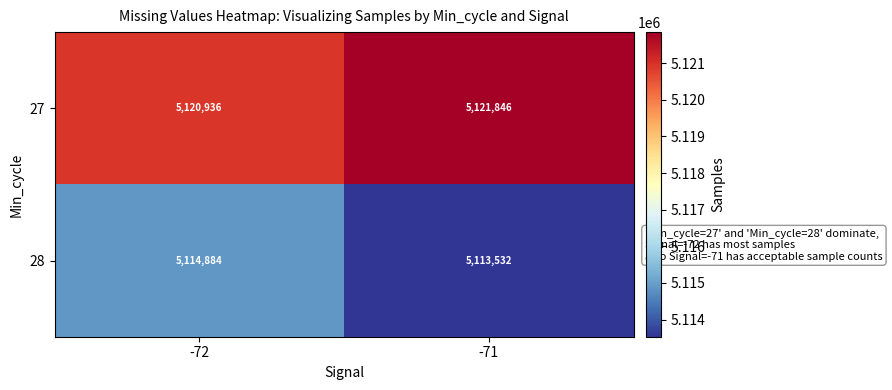

Reading right to left, what are all the values shown in this chart?

27: -71=5121846	-72=5120936
28: -71=5113532	-72=5114884